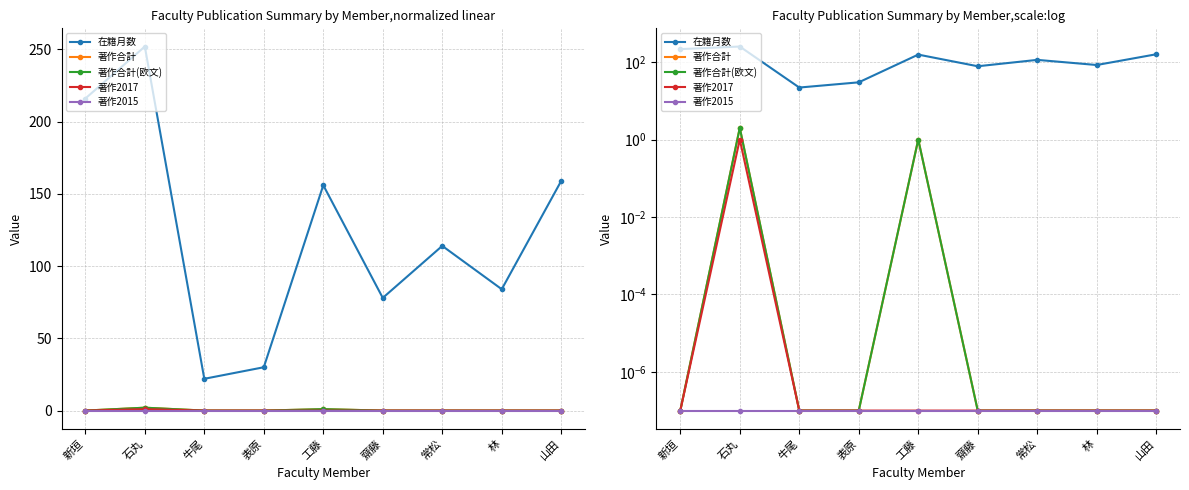

How many lines are shown in the chart?

5